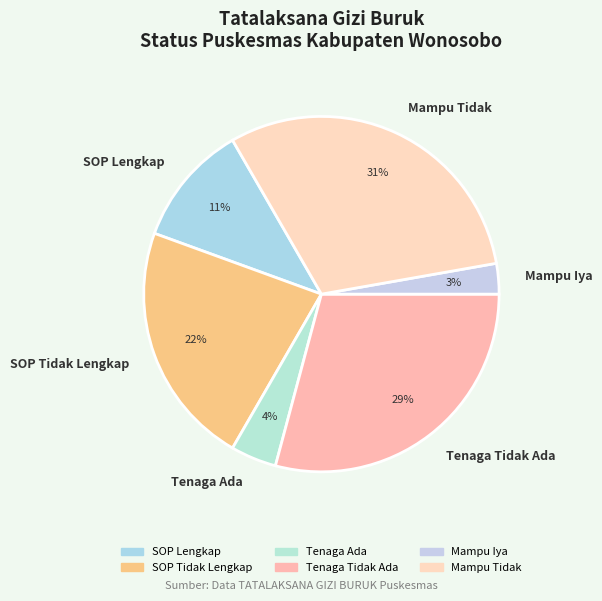

Rank the categories by value from lowest to highest.

Mampu Iya, Tenaga Ada, SOP Lengkap, SOP Tidak Lengkap, Tenaga Tidak Ada, Mampu Tidak